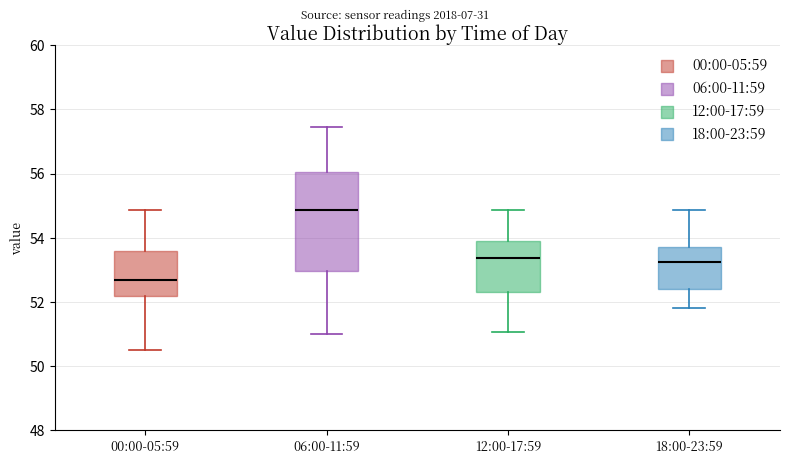

Where is the lower edge of the box for 12:00-17:59 on the y-axis? The values are not printed on the chart, so give them approximately, as read against the axis.

52.4